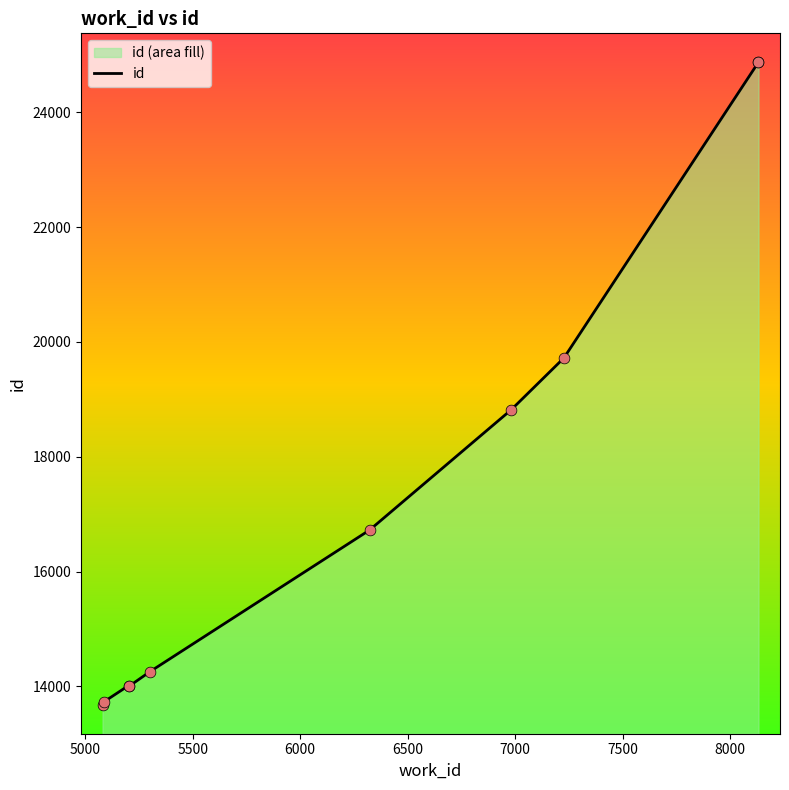

What is the ratio of the value at 8132 to the value at 5088?

1.8